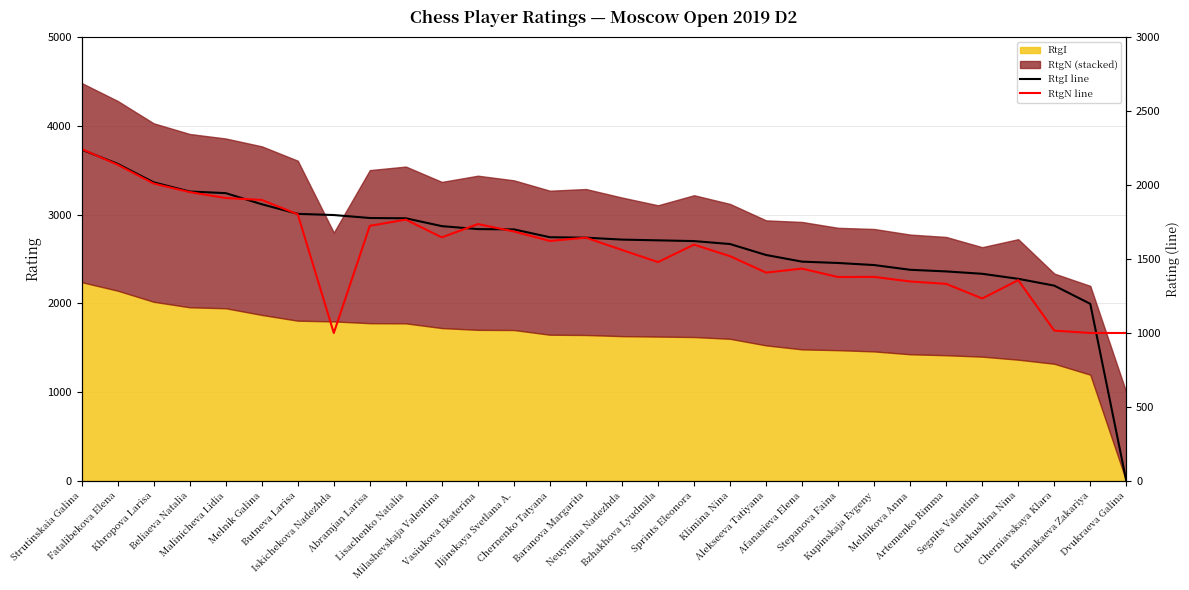

What is the label of the 25th point from the right?

Melnik Galina